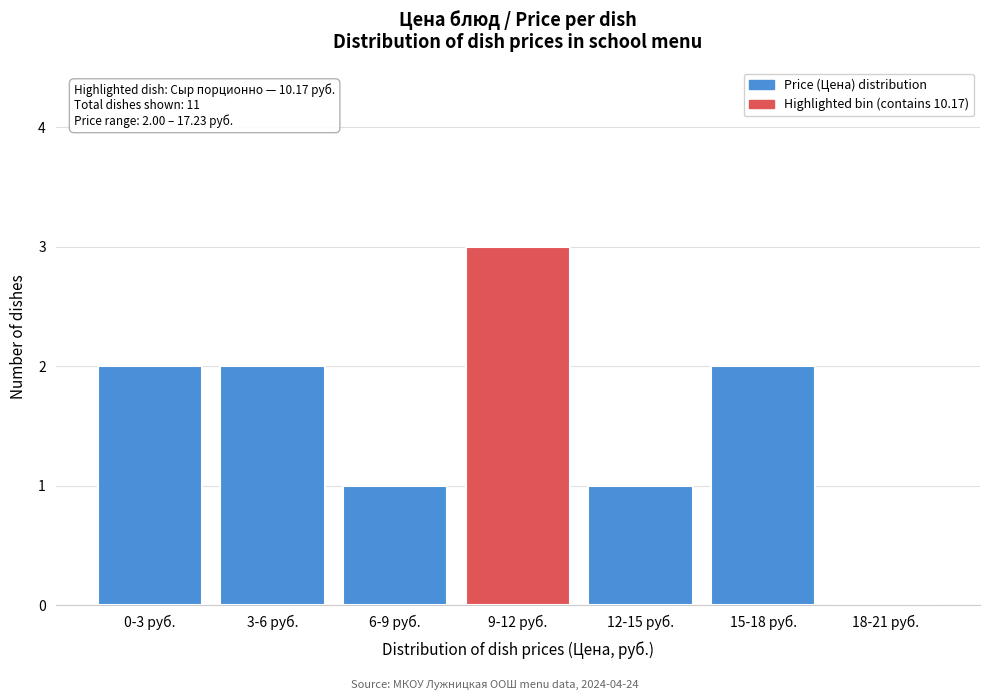

Reading left to right, what are all the values shown in this chart?

0-3 руб.=2	3-6 руб.=2	6-9 руб.=1	9-12 руб.=3	12-15 руб.=1	15-18 руб.=2	18-21 руб.=0